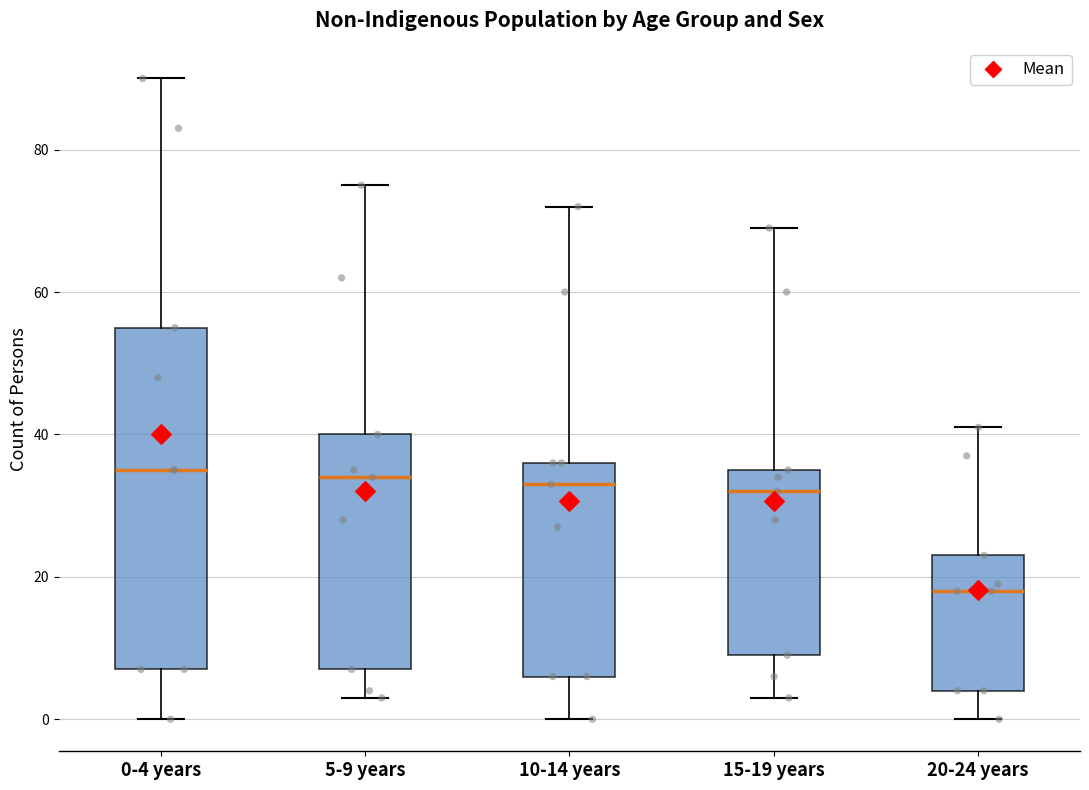

Where is the upper edge of the box for 0-4 years on the y-axis? The values are not printed on the chart, so give them approximately, as read against the axis.

56